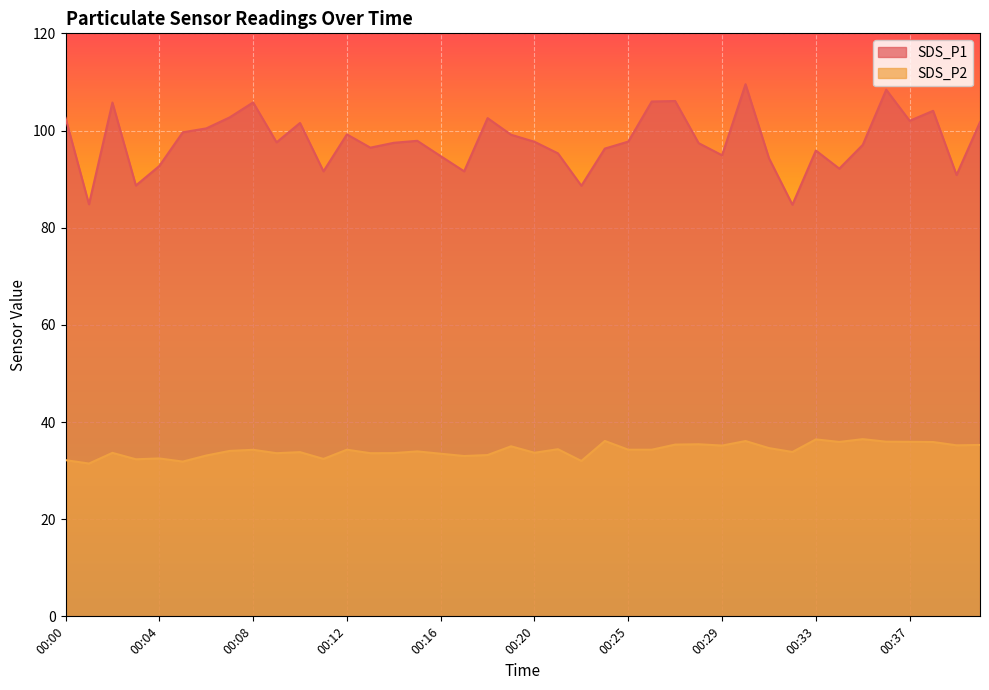

What is the sum of all SDS_P1 values?

3913.4